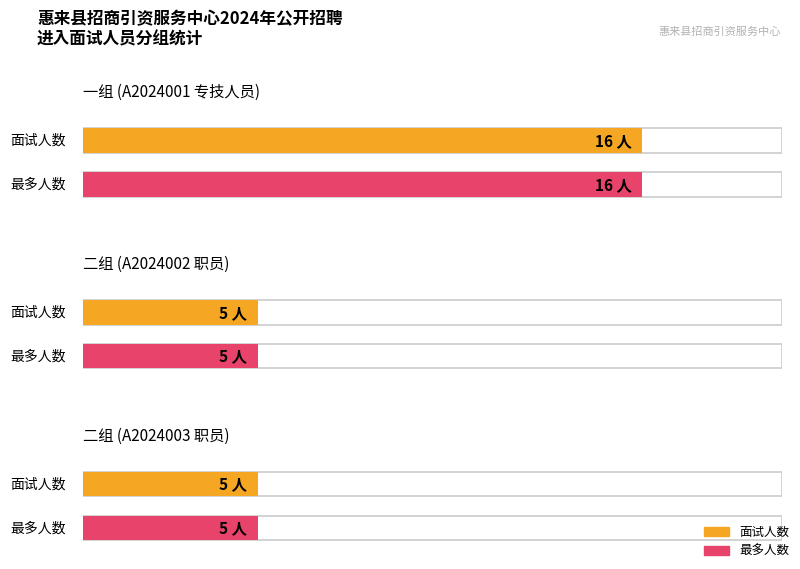

How many bars are there in each group?

2